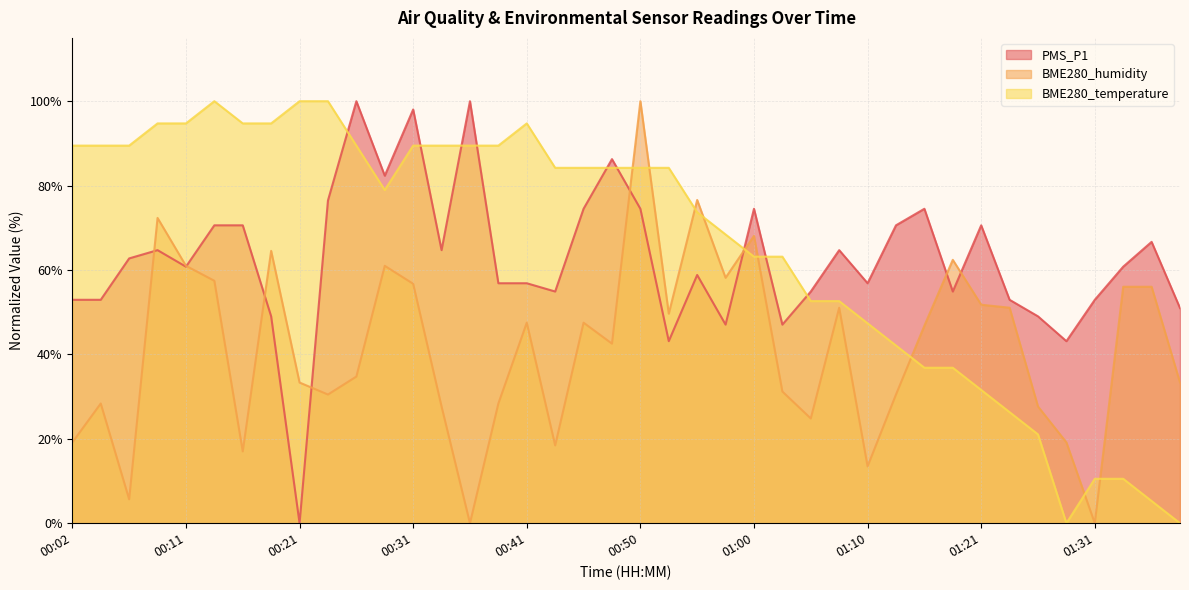

Rank the categories by BME280_temperature value from lowest to highest.

01:28, 01:39, 01:36, 01:31, 01:33, 01:26, 01:23, 01:21, 01:15, 01:18, 01:12, 01:10, 01:05, 01:07, 01:00, 01:03, 00:58, 00:55, 00:28, 00:43, 00:45, 00:48, 00:50, 00:53, 00:02, 00:04, 00:07, 00:26, 00:31, 00:33, 00:36, 00:38, 00:09, 00:11, 00:16, 00:19, 00:41, 00:14, 00:21, 00:24